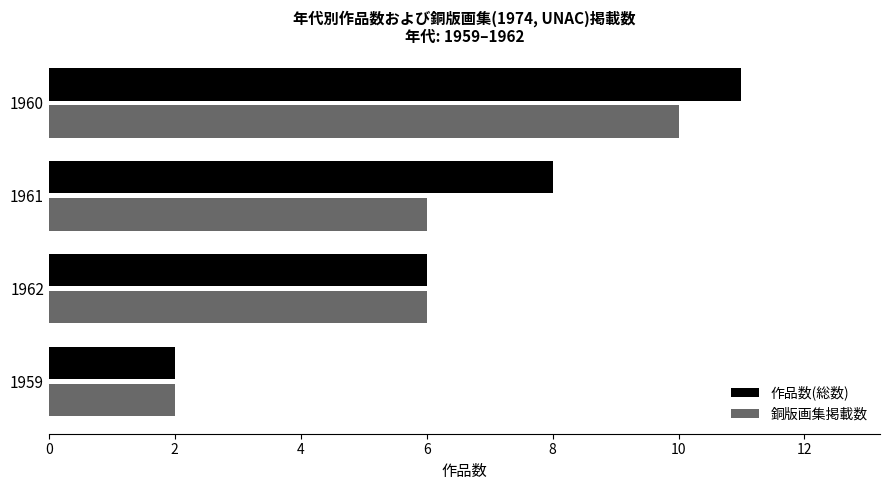

At how many categories does at least one series exceed 5?

3